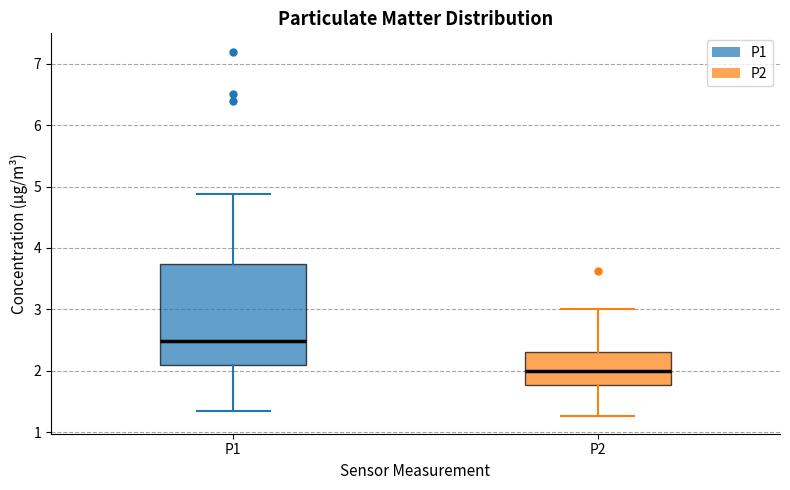

Where is the upper edge of the box for P1 on the y-axis? The values are not printed on the chart, so give them approximately, as read against the axis.

3.7